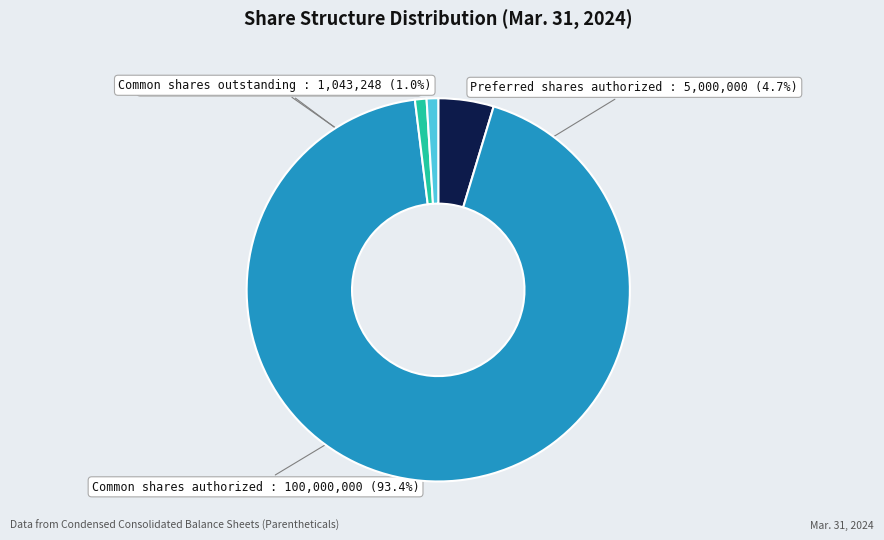

Which category has the biggest portion of the pie?

Common shares authorized : 100,000,000 (93.4%)